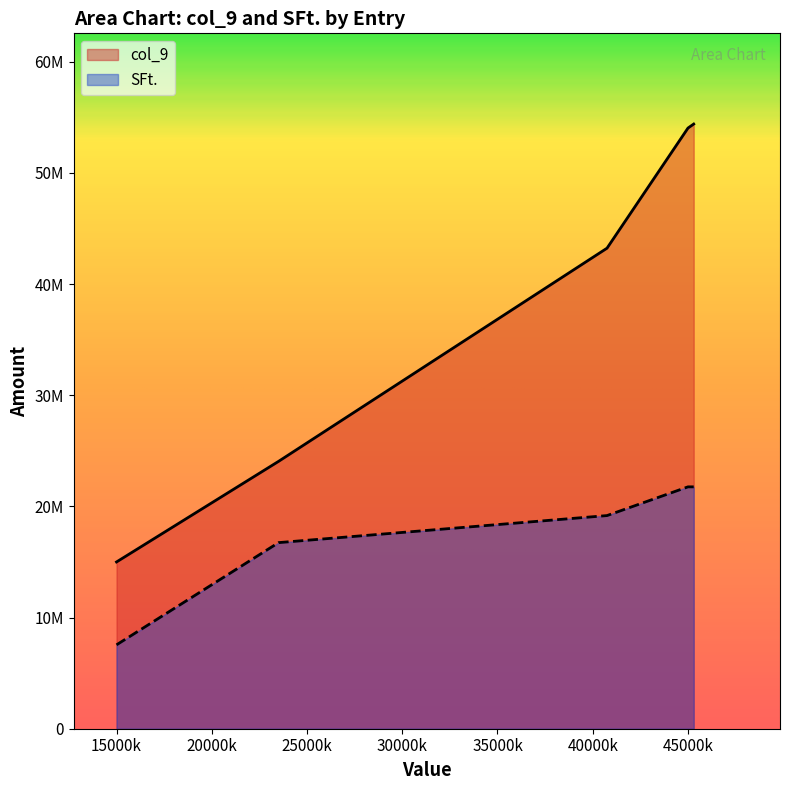

What are all the series names shown in the legend?

col_9, SFt.